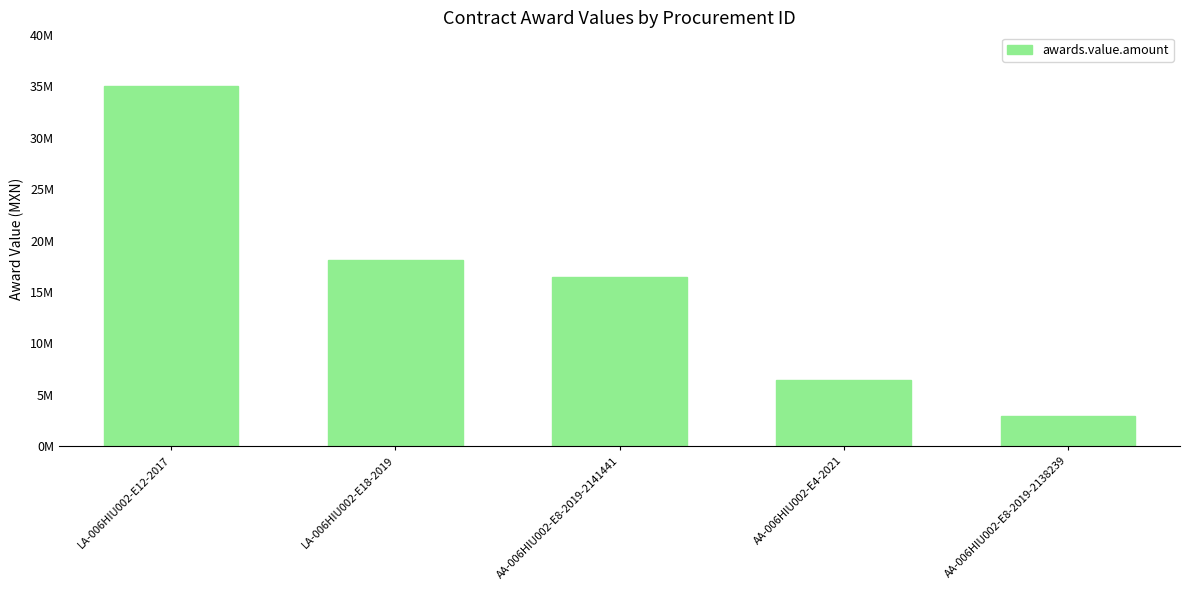

What is the label of the 5th bar from the left?

AA-006HIU002-E8-2019-2138239